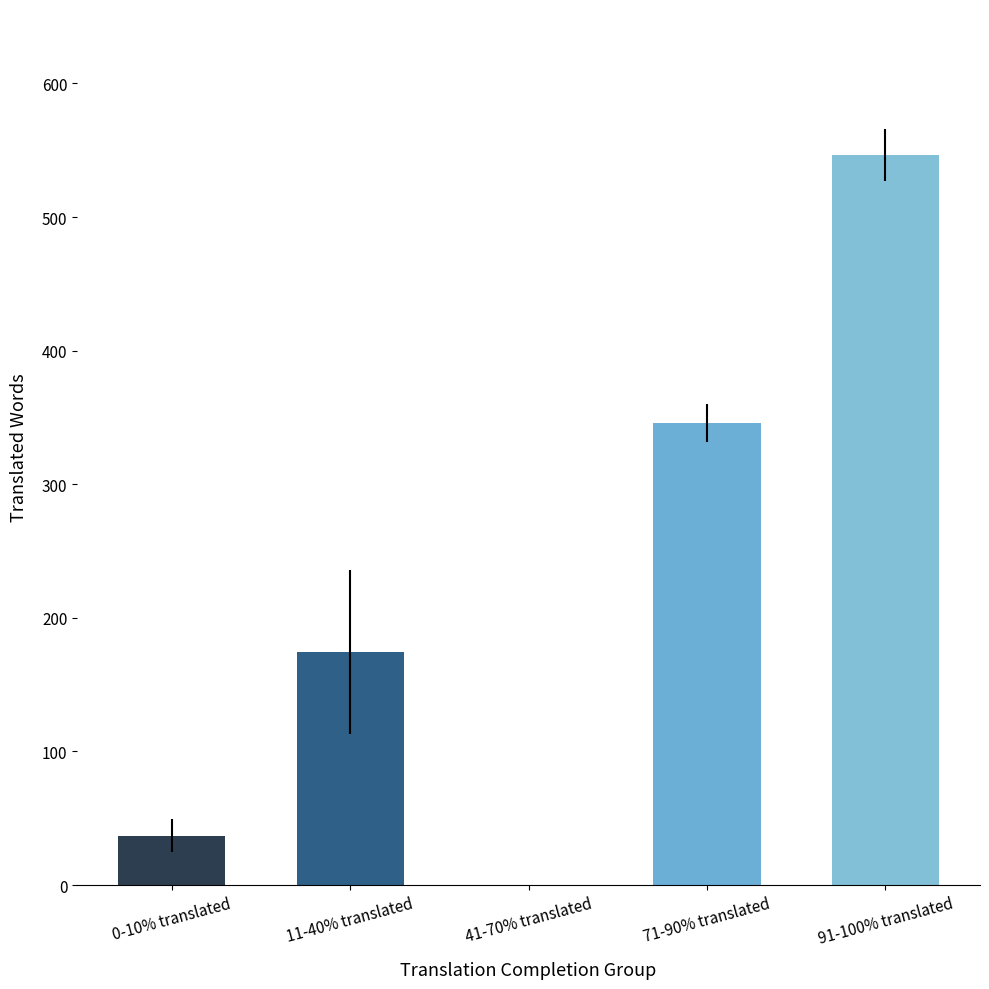

How many data points are above 174?

3